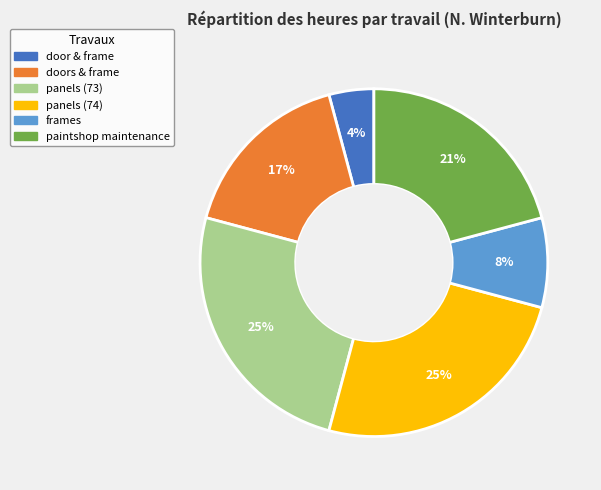

To the nearest percent, what percentage of the pie is panels (73)?

25%